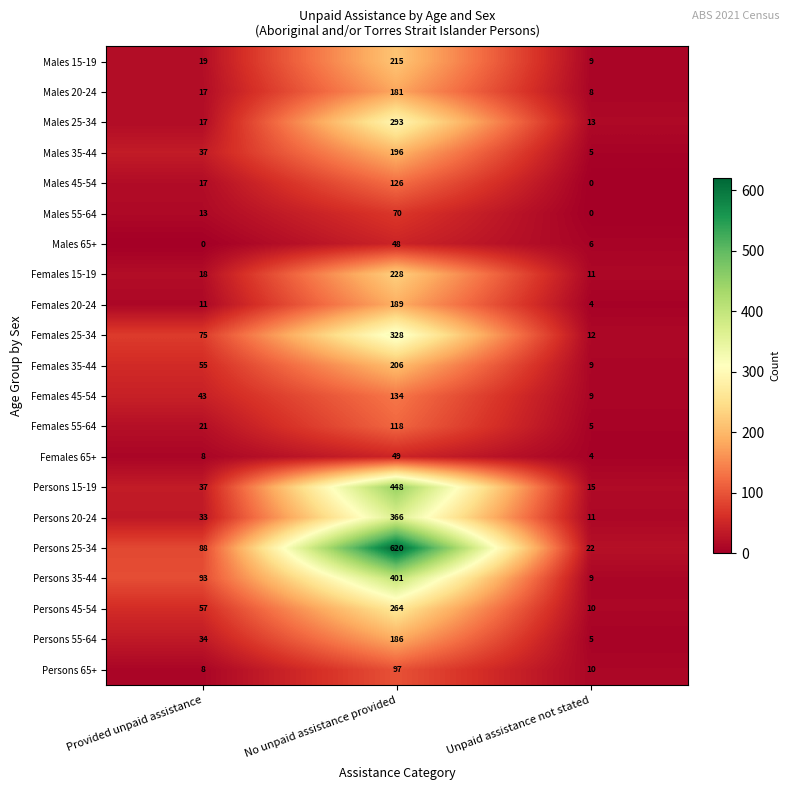

How many series are shown in this chart?

21